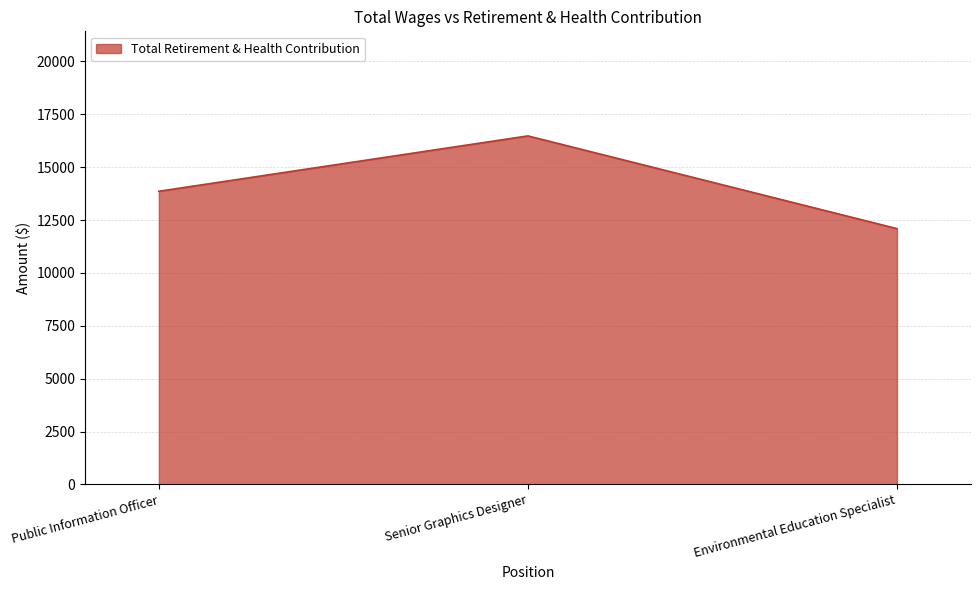

Reading left to right, transcribe all the data shown in this chart.

13861	16478	12094